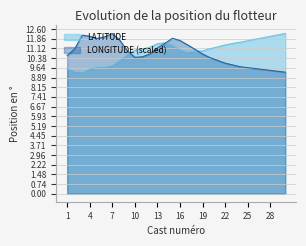

At which category does LATITUDE reach its first local peak?

5